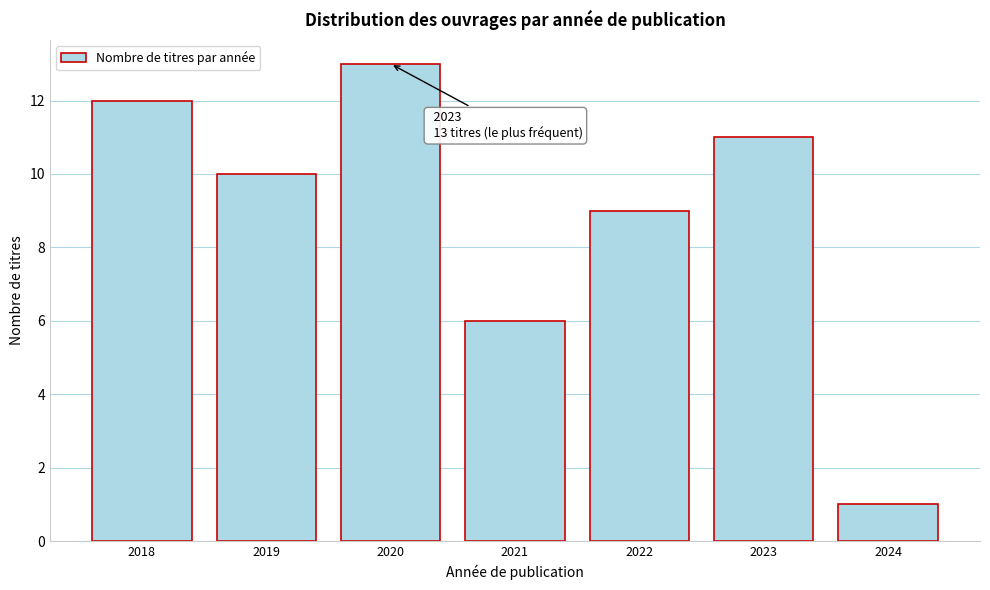

Reading left to right, transcribe all the data shown in this chart.

12	10	13	6	9	11	1